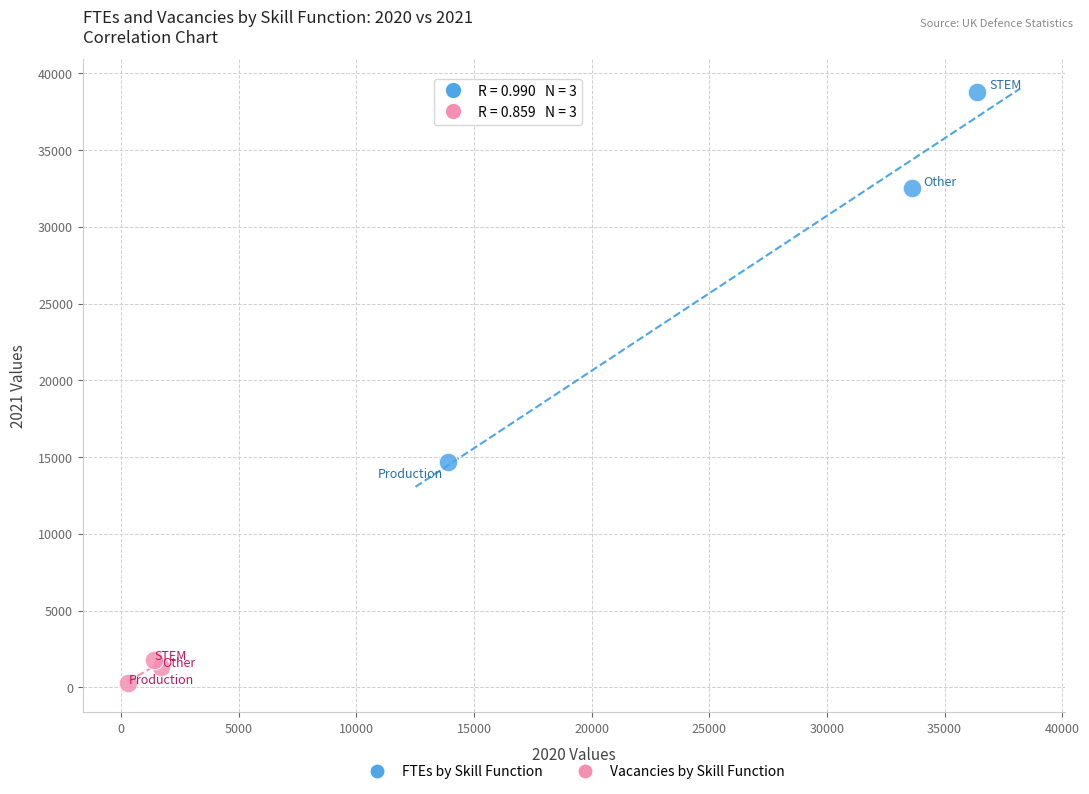

Which series has the largest Y range (max minus min)?

FTEs by Skill Function